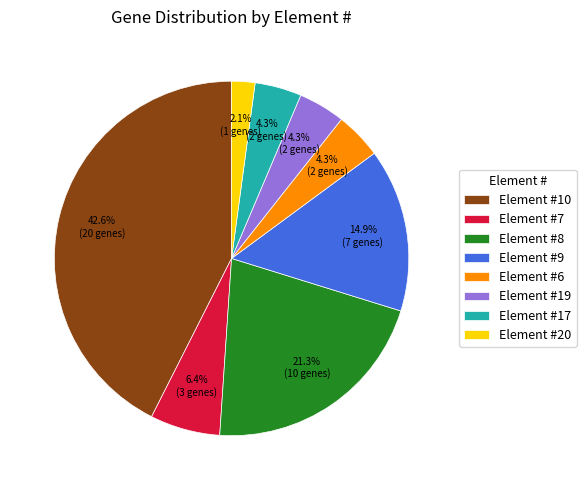

Count the number of slices in the pie.

8